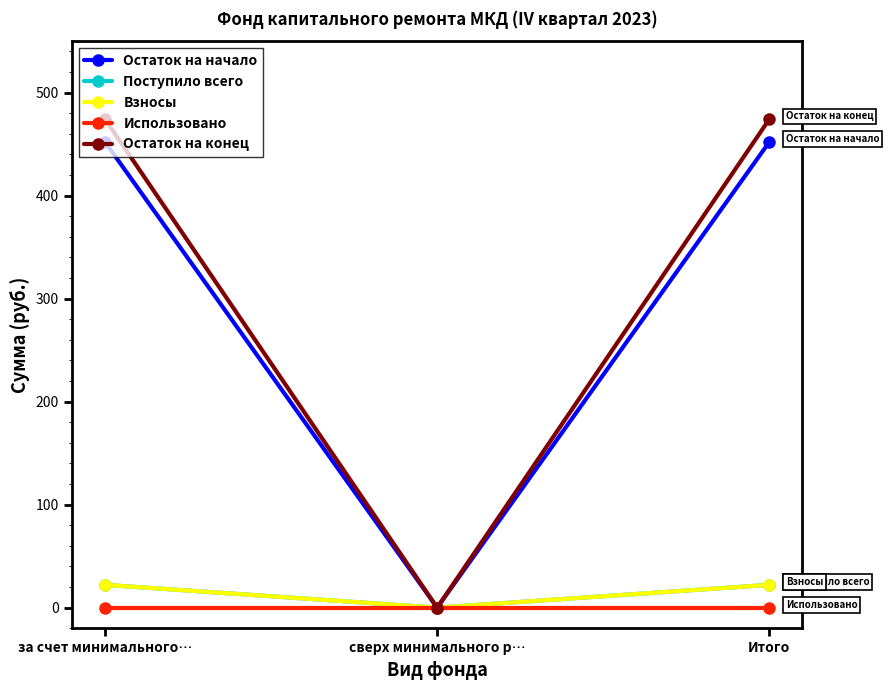

Is this an area chart (filled region under the line)?

No